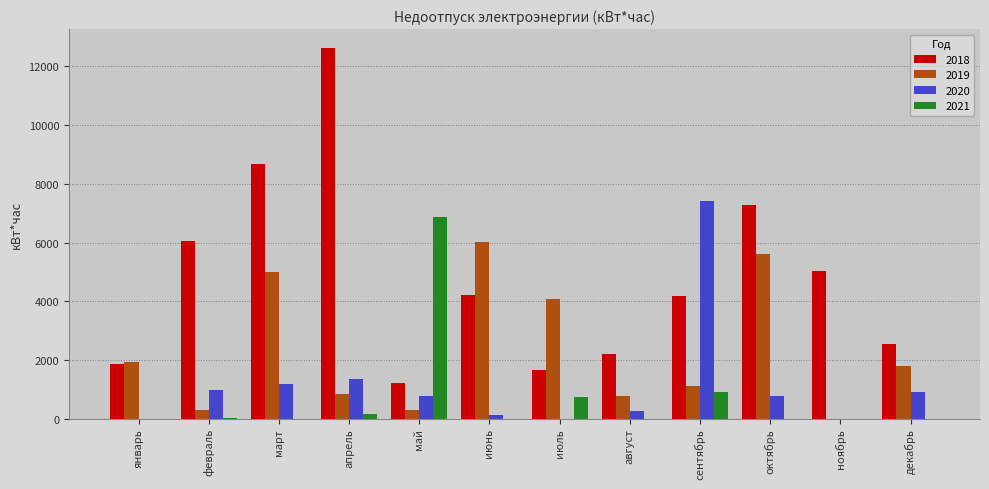

How many data points in 2019 are above 1799?

6